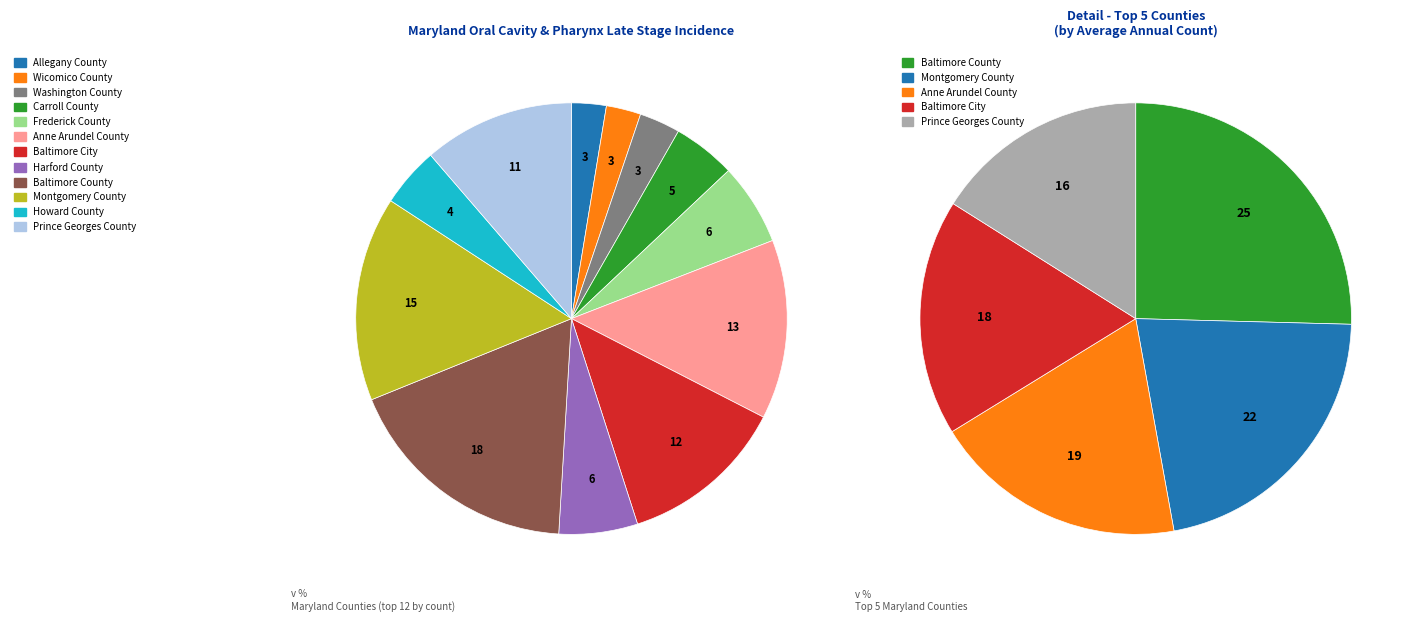

To the nearest percent, what percentage of the pie is Allegany County?

3%